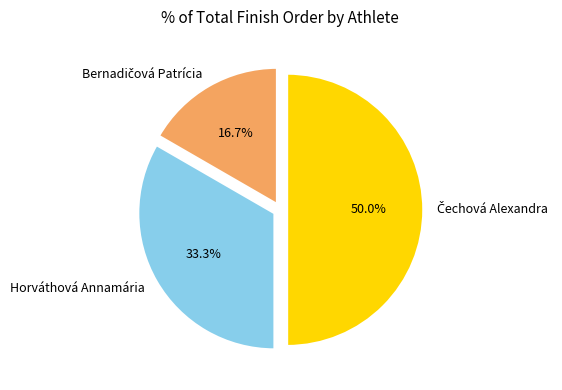

How many slices are in this pie chart?

3